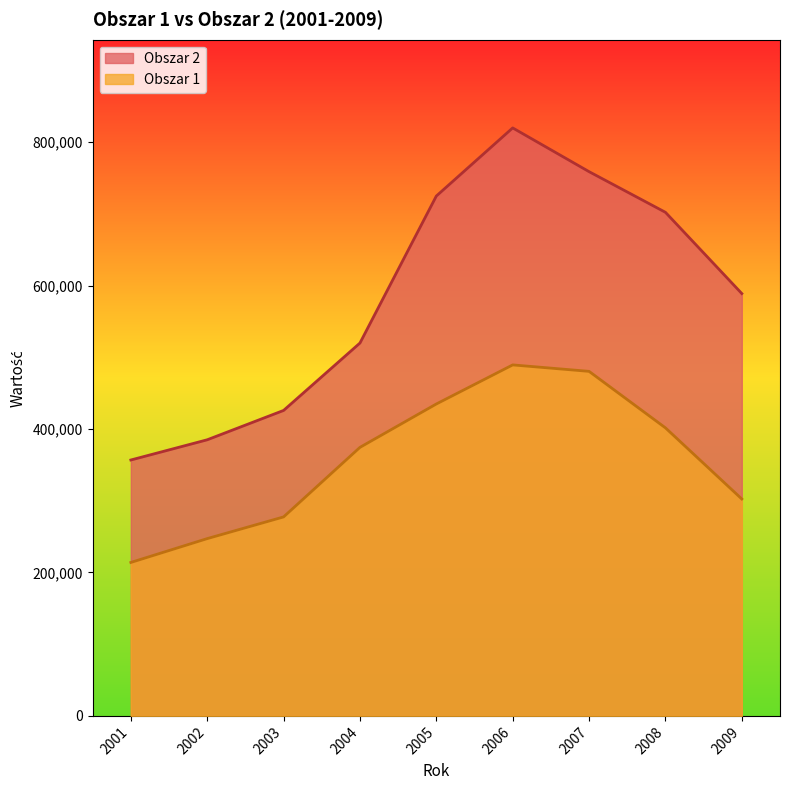

What is the total value across all series at 2007?

1239500